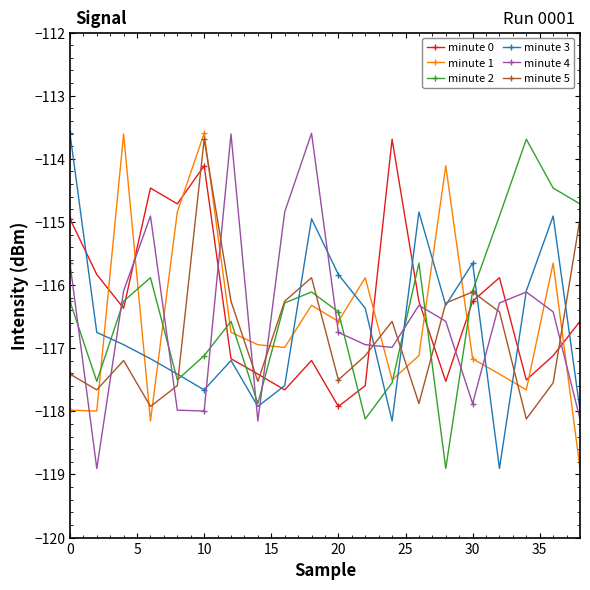

In minute 3, how many points are lower than both neighbors (excluding endpoints)?

5